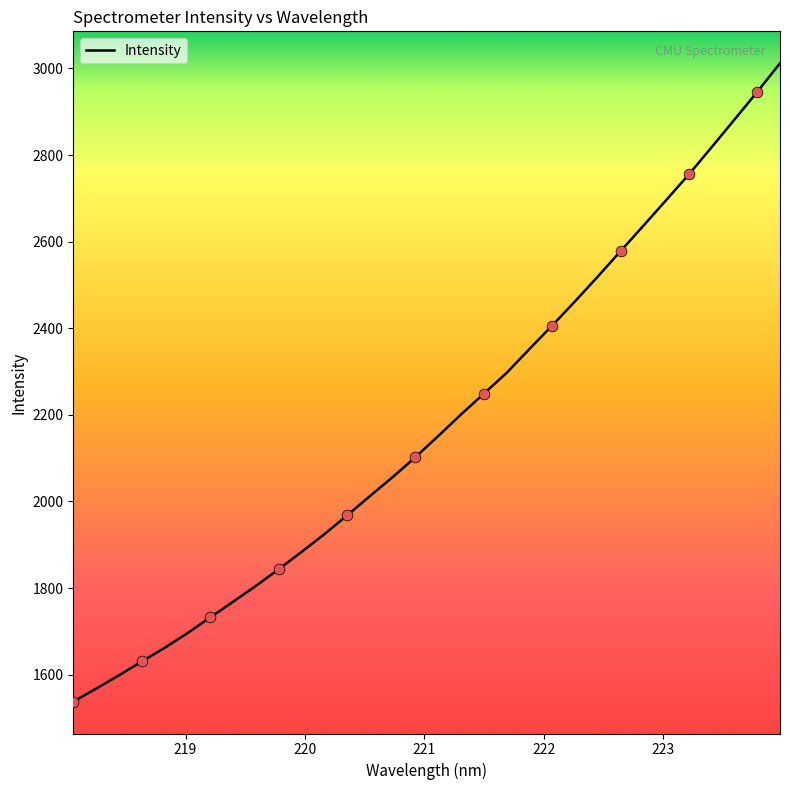

What is the minimum value shown in the chart?

1537.7